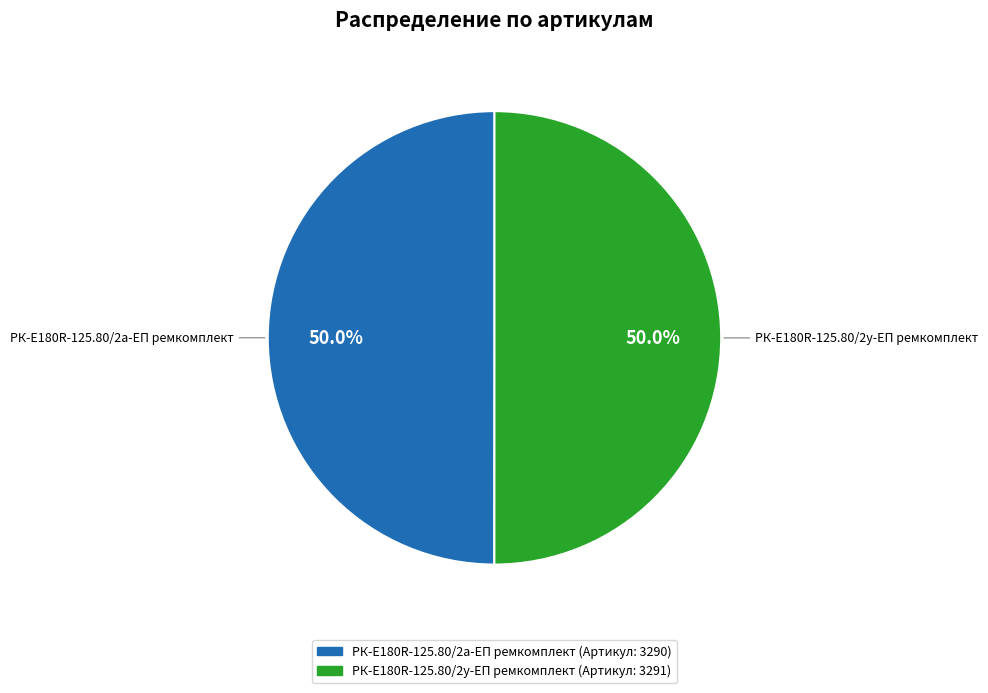

Approximately how many times larger is the value at РК-E180R-125.80/2у-ЕП ремкомплект compared to РК-E180R-125.80/2а-ЕП ремкомплект?

1.0